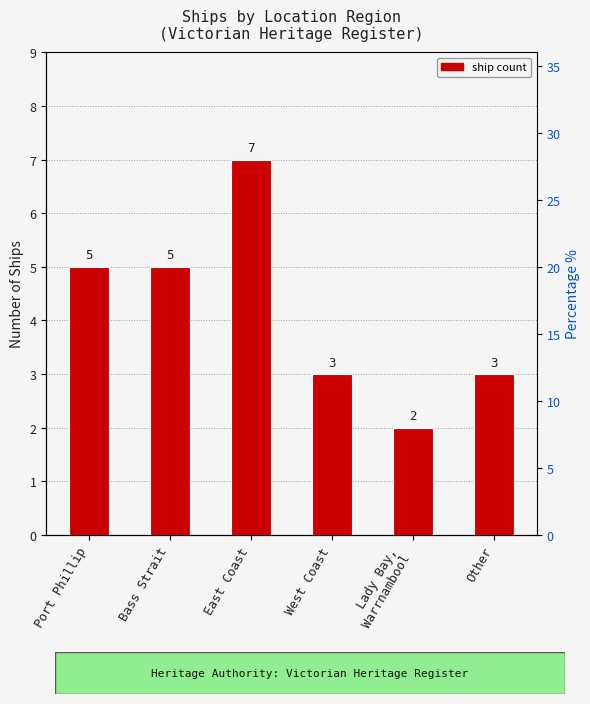

How many values exceed 5?

1